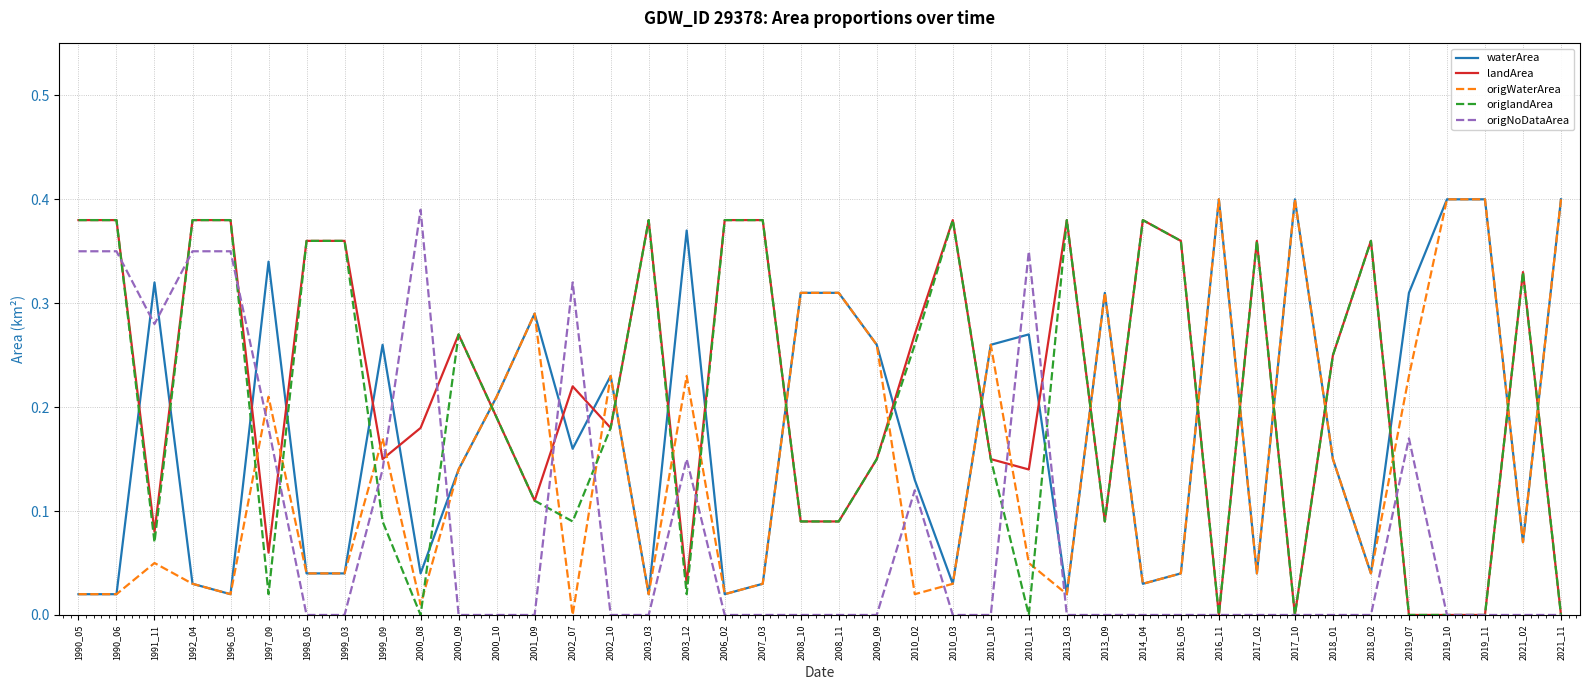

Is it true that origlandArea equals 0.4 at 2018_02?

True